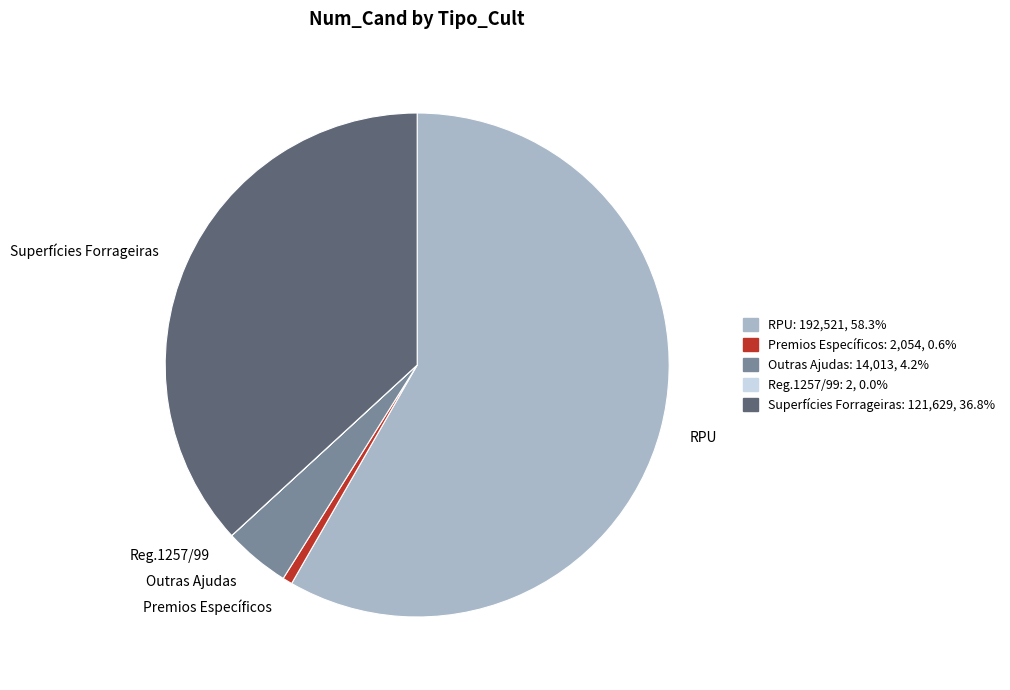

What is the largest slice in the pie chart?

RPU